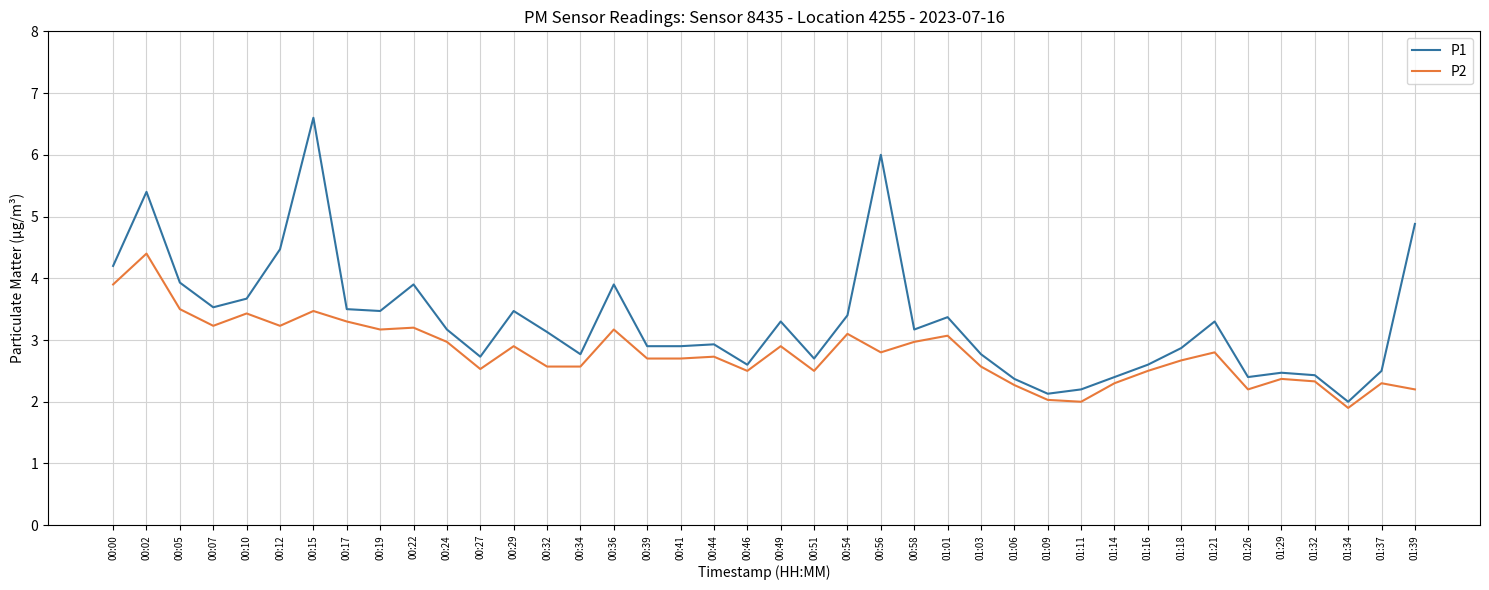

At which category does P2 reach its first local peak?

00:02